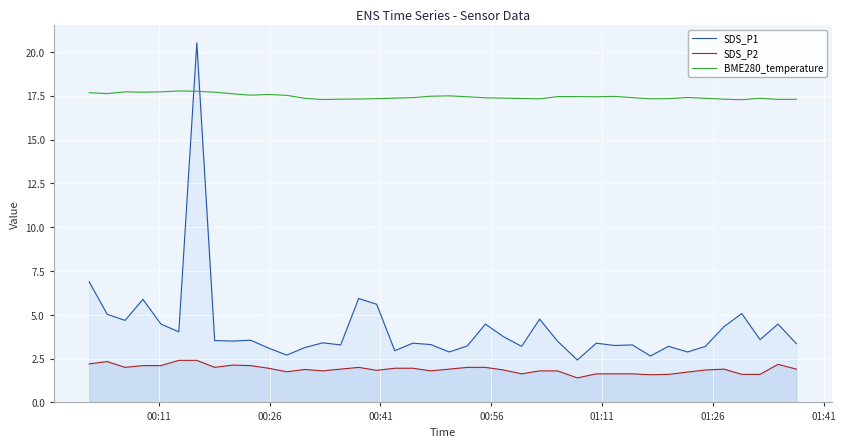

How many intersections are there between SDS_P1 and BME280_temperature?

2